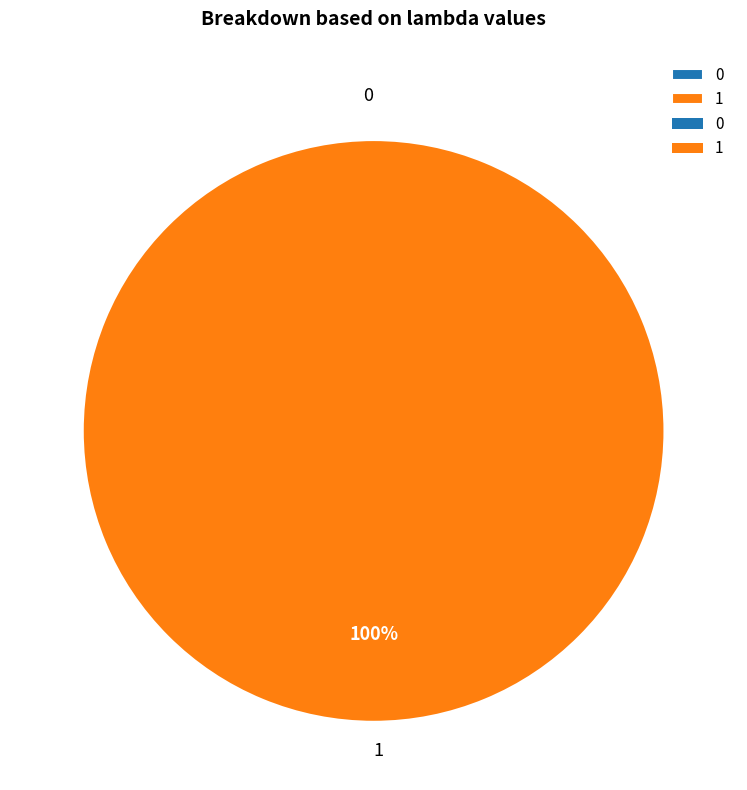

To the nearest percent, what is the difference between the 0 and 1 slice percentages?

100%